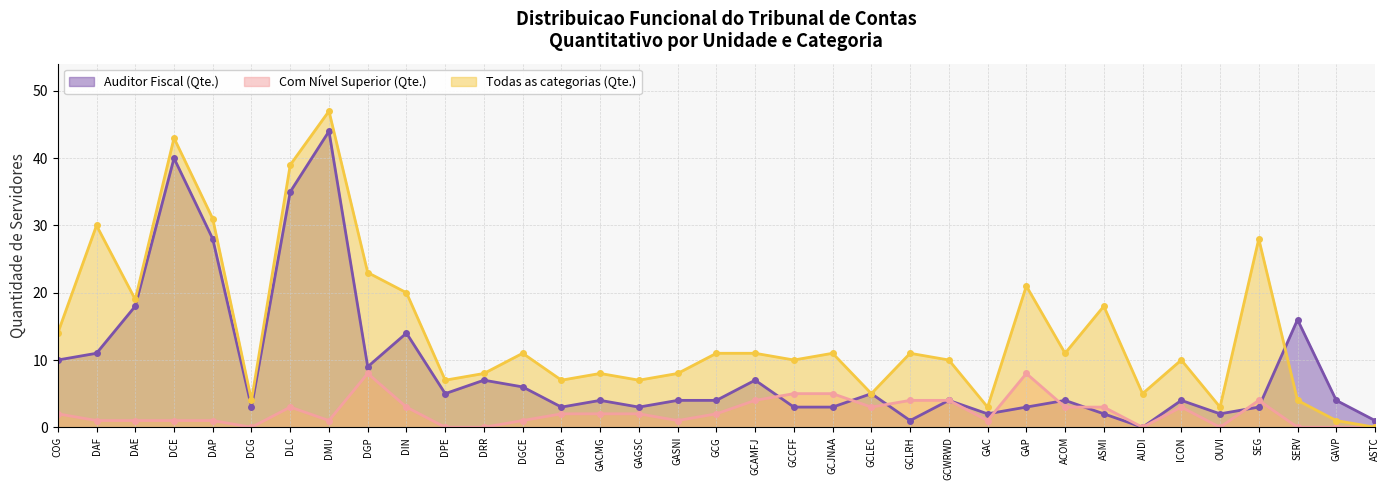

At which label does Com Nível Superior (Qte.) reach its minimum?

DCG